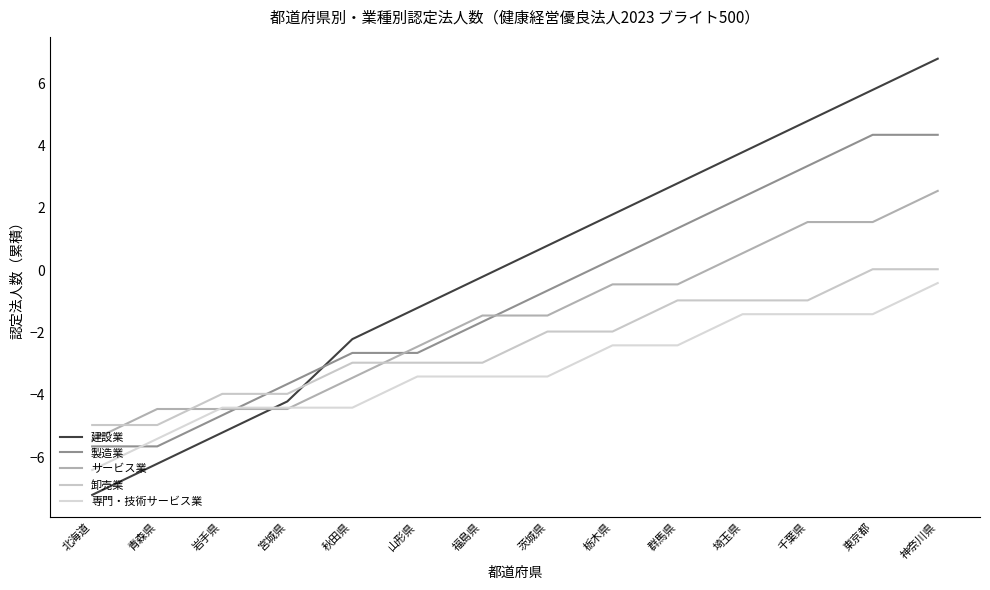

What are all the series names shown in the legend?

建設業, 製造業, サービス業, 卸売業, 専門・技術サービス業